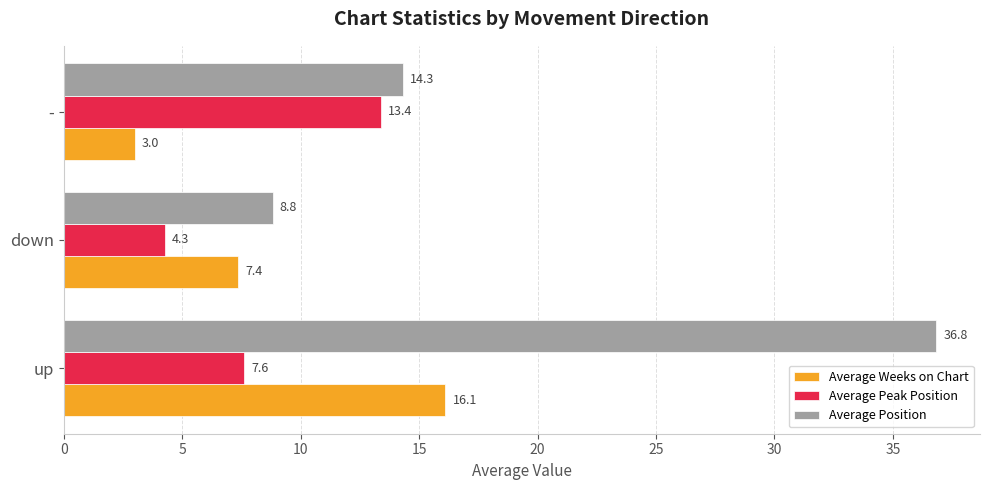

Is it true that Average Weeks on Chart equals 8.1 at up?

False